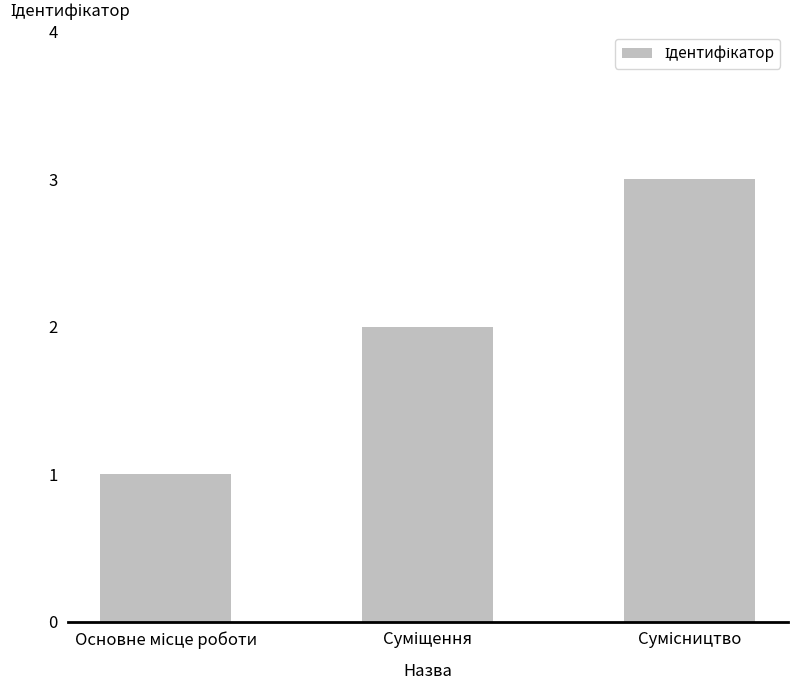

What is the greatest value displayed?

3